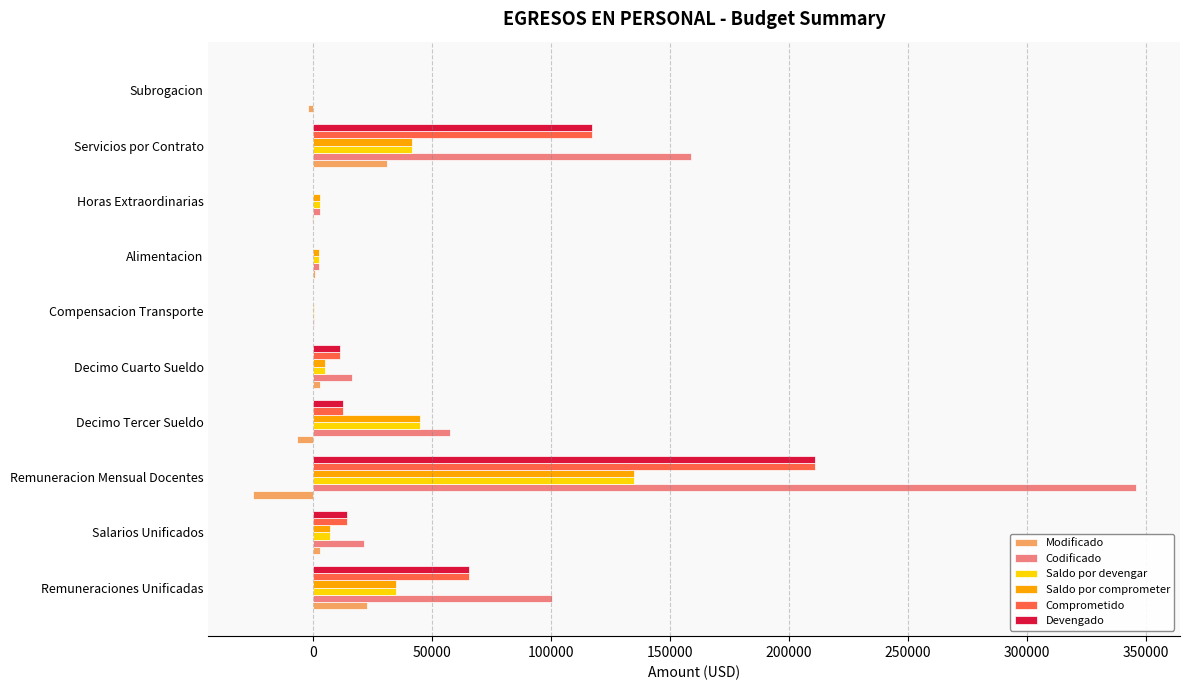

At which label does Devengado reach its peak?

Remuneracion Mensual Docentes